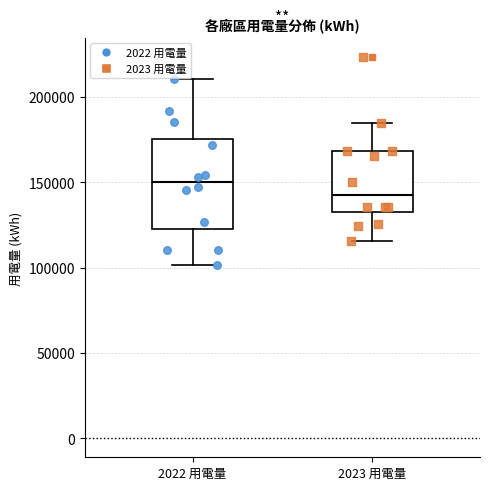

Which box's median line is the highest?

2022 用電量